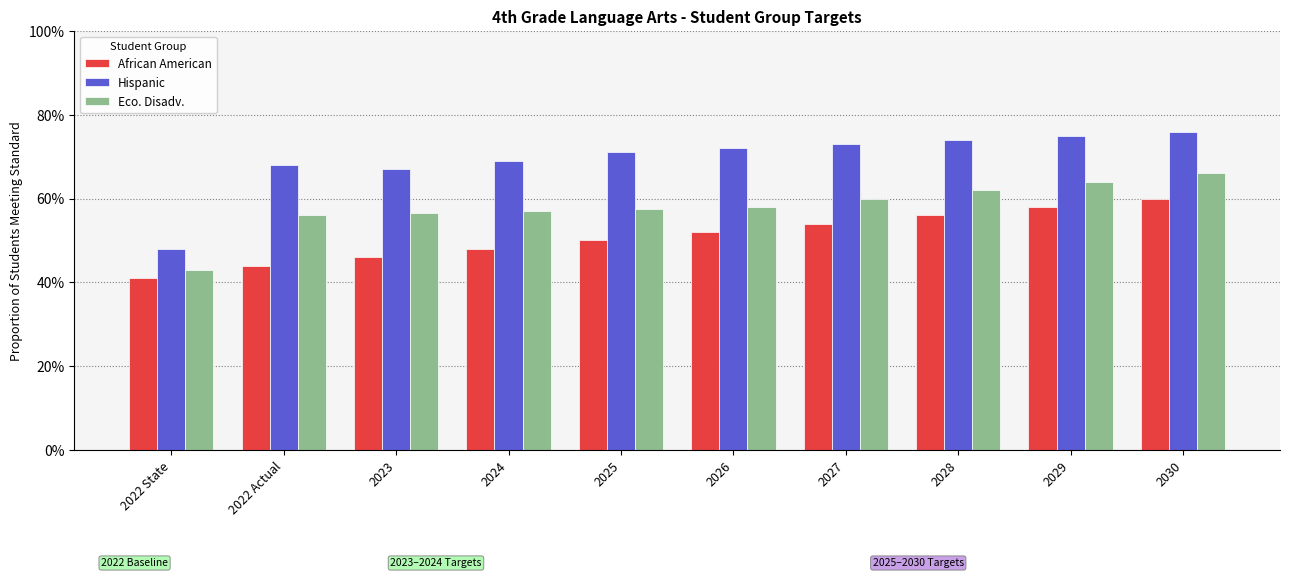

Count the Hispanic values in the range 0 to 1.

10